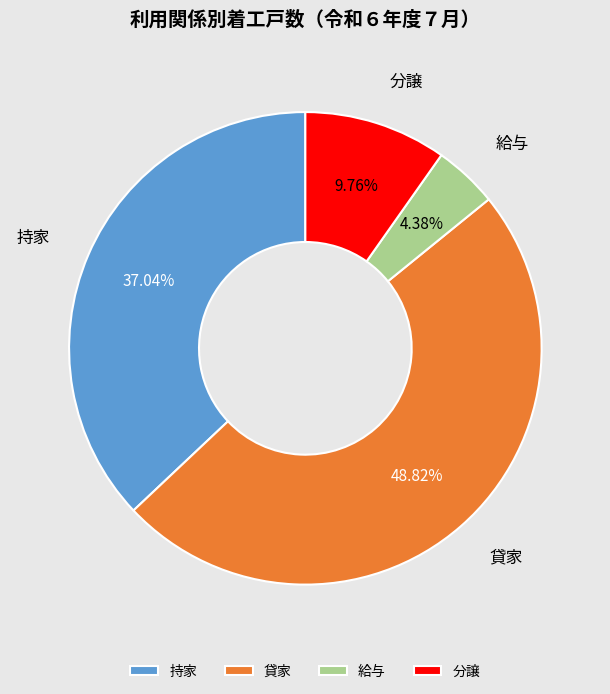

To the nearest percent, what percentage of the pie is 給与?

4%